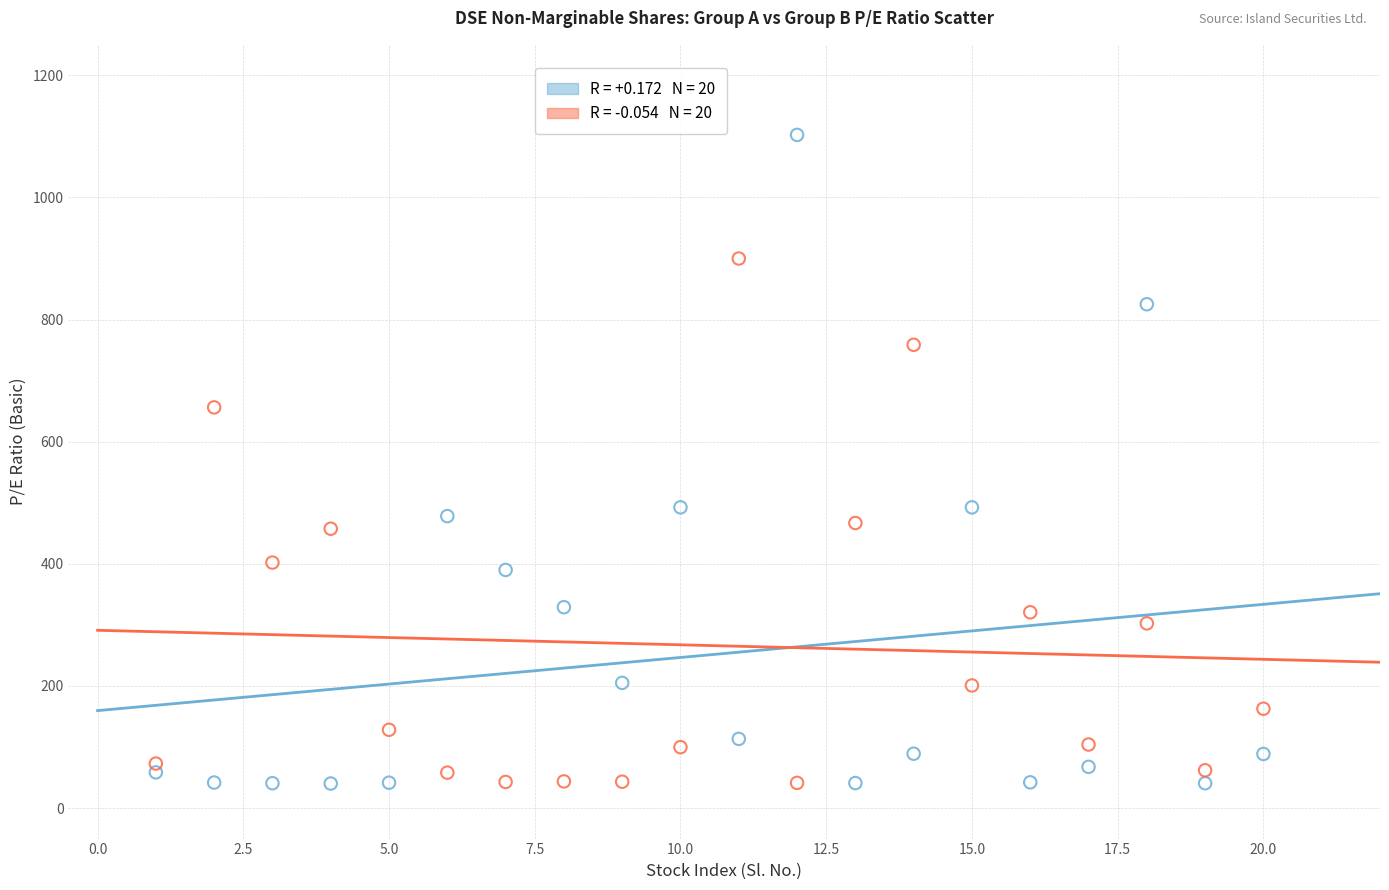

Across all data points, what is the range of X values (max minus min)?

19.0